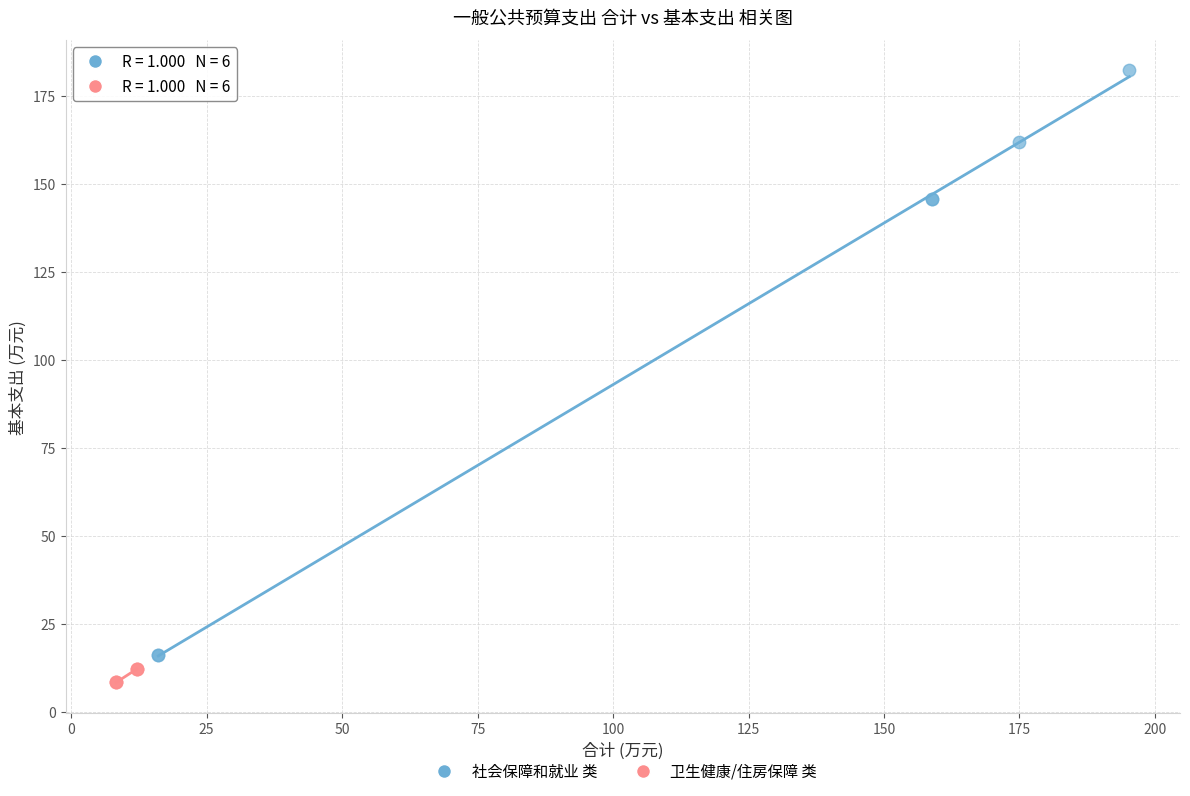

Which series has the widest spread of Y values?

社会保障和就业 类